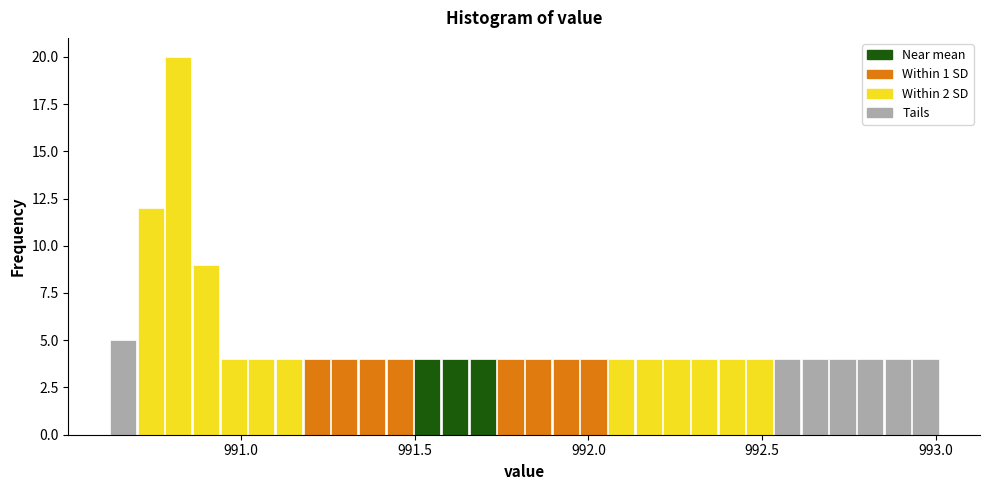

Around what value on the x-axis is the tallest bar? Give the approximate position of its centre, as read against the axis.

990.80